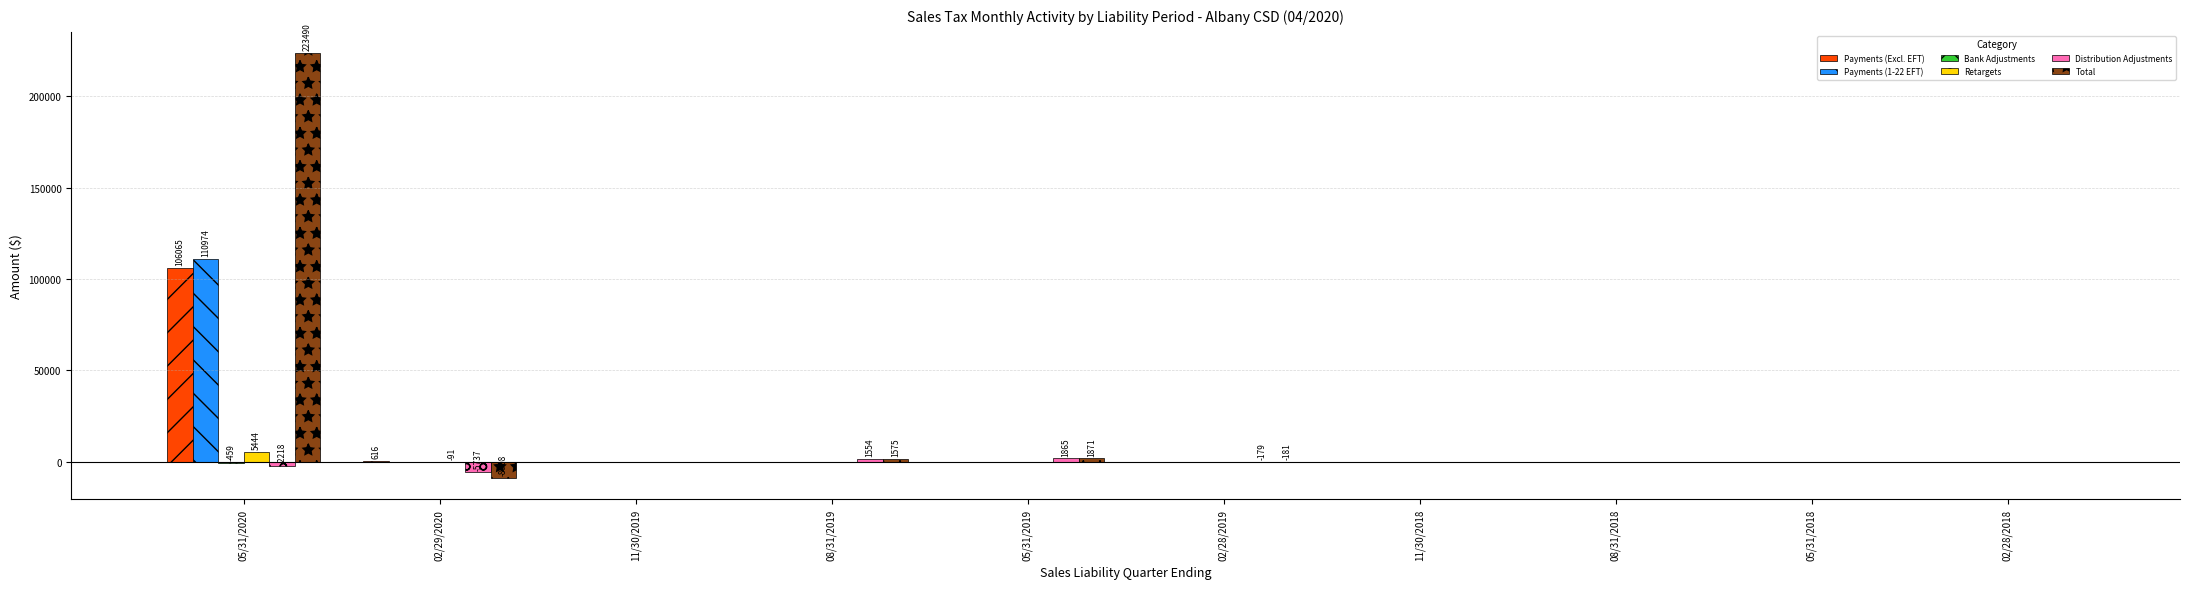

Does the chart contain stacked bars?

No